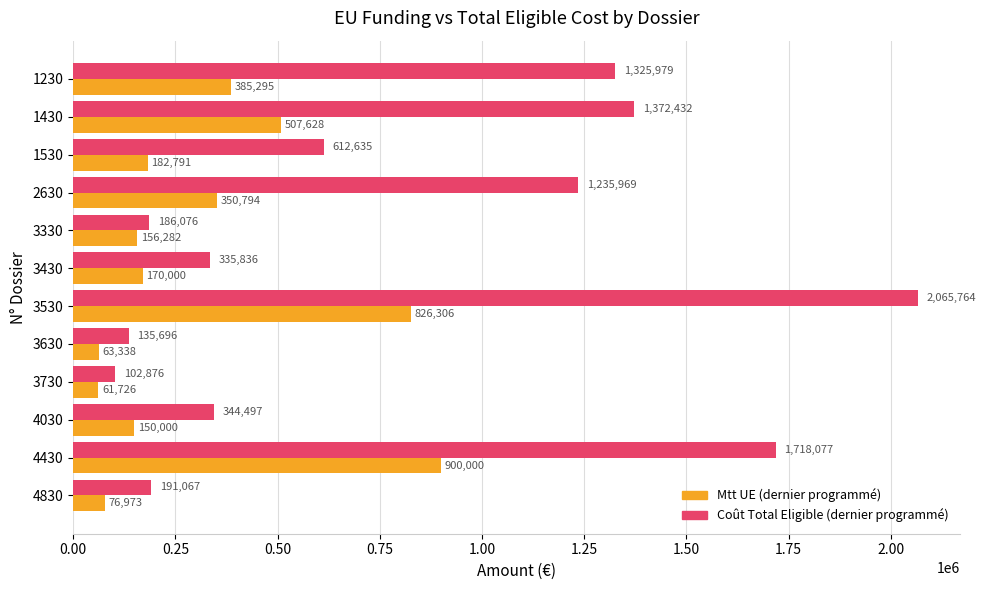

Which series has the largest total across all categories?

Coût Total Eligible (dernier programmé)